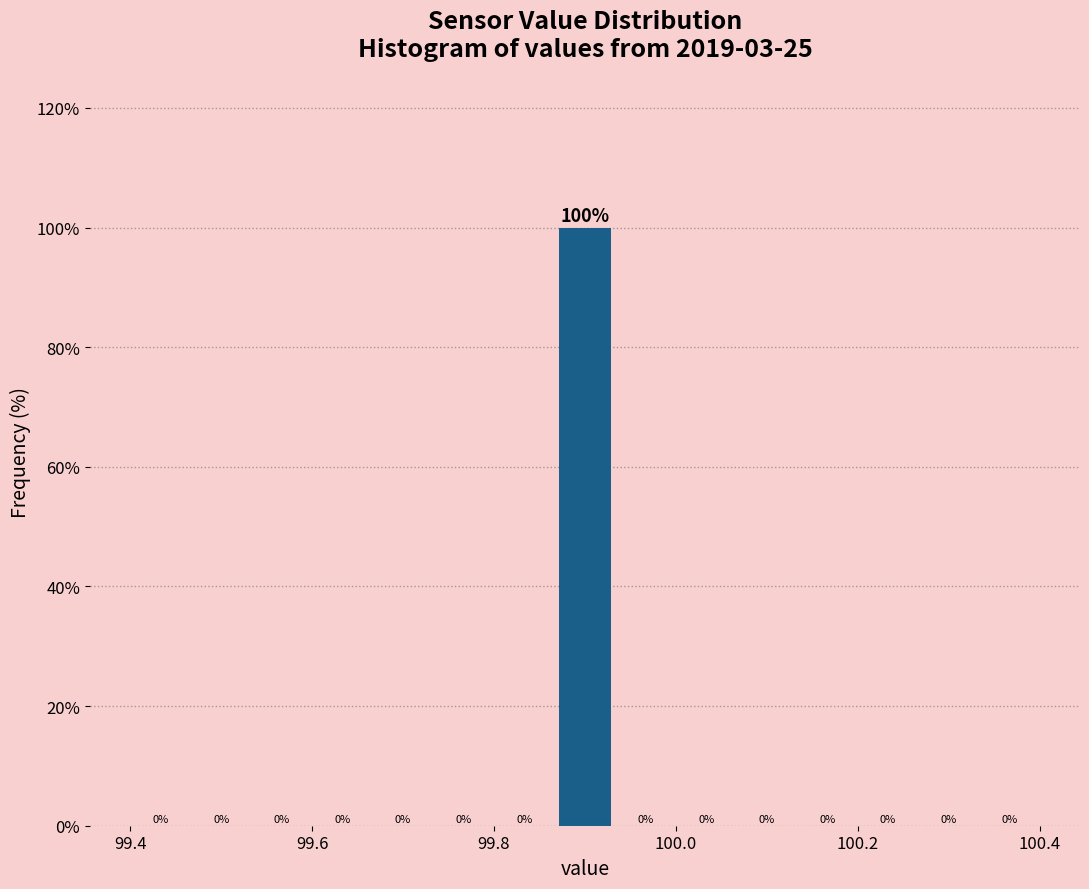

Around what value on the x-axis is the tallest bar? Give the approximate position of its centre, as read against the axis.

99.90